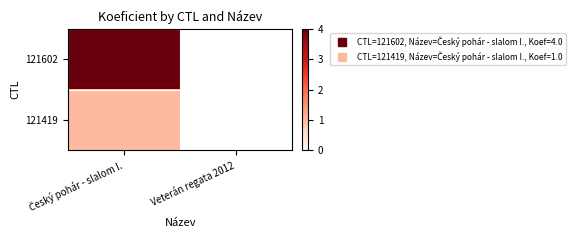

At which label does 121419 reach its peak?

Český pohár - slalom I.